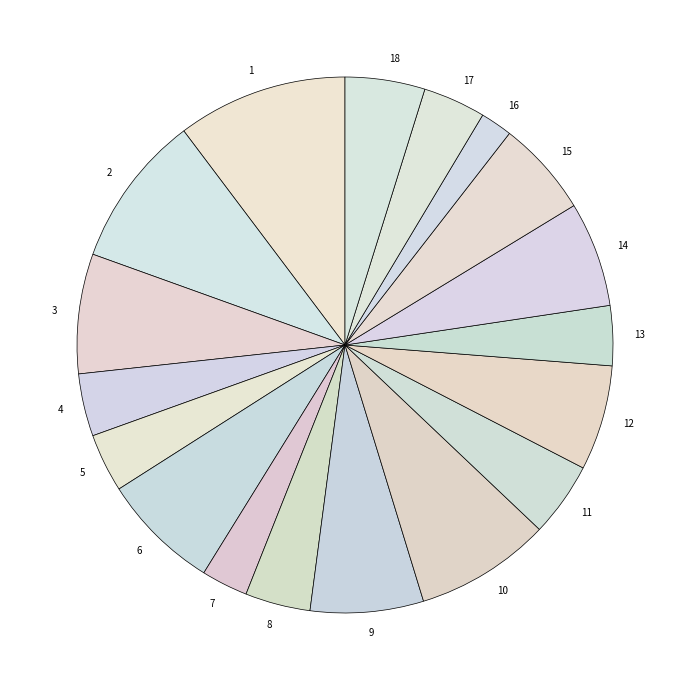

How many slices are in this pie chart?

18